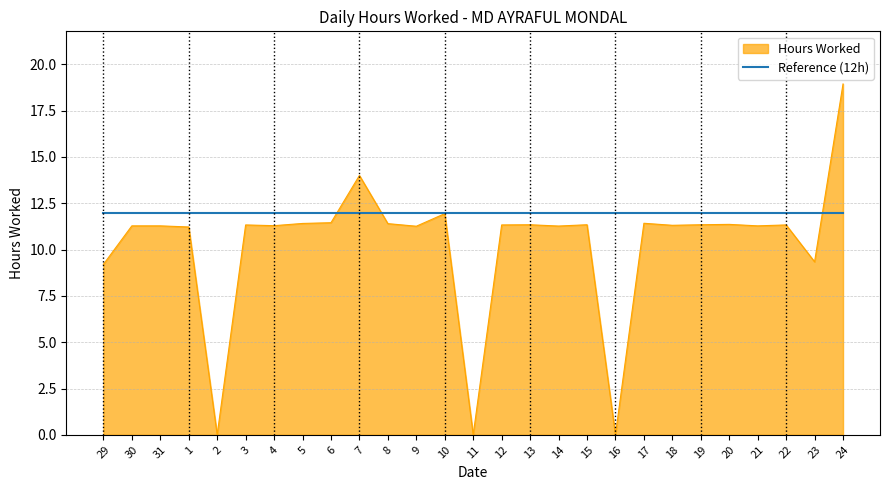

Which series has the widest spread of values?

Hours Worked